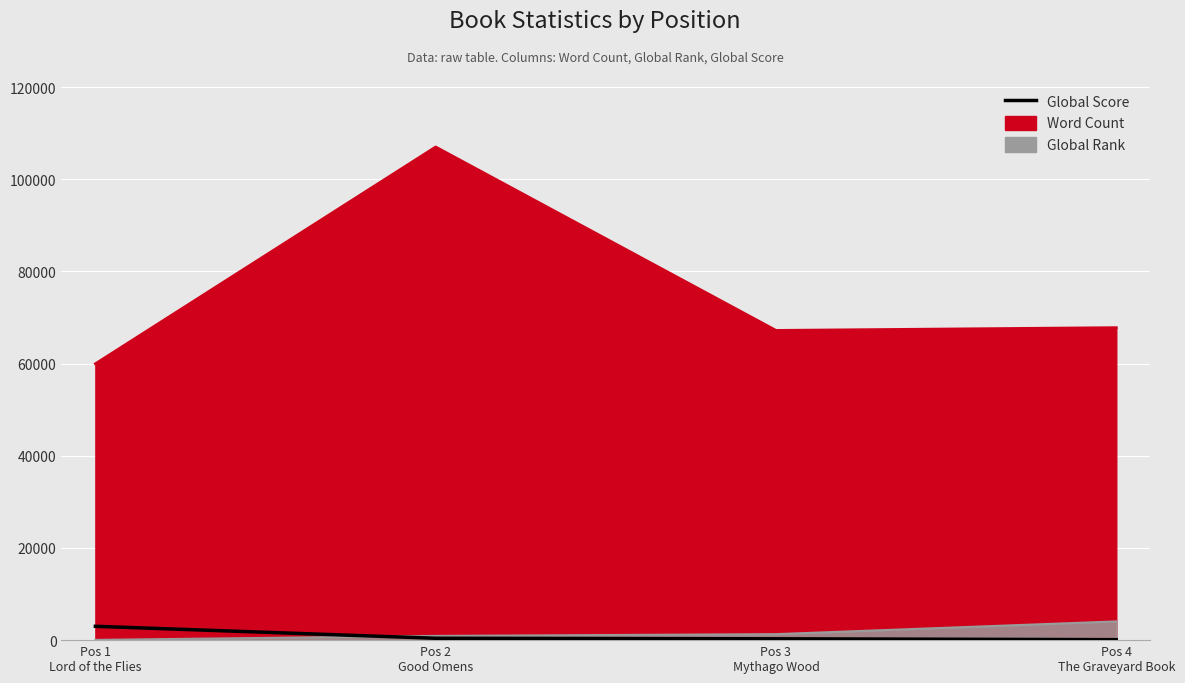

What is the label of the 4th point from the right?

Pos 1
Lord of the Flies